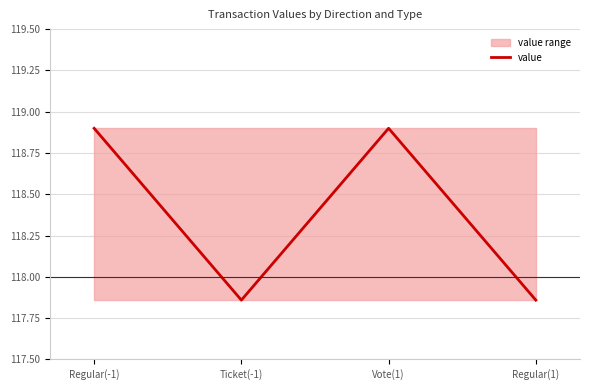

How many values are between 117 and 118?

2